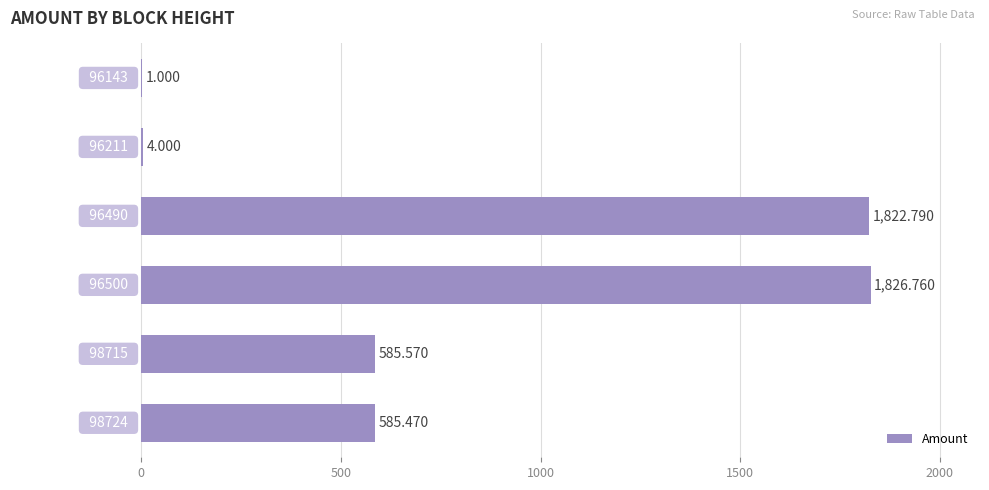

What is the greatest value displayed?

1826.8